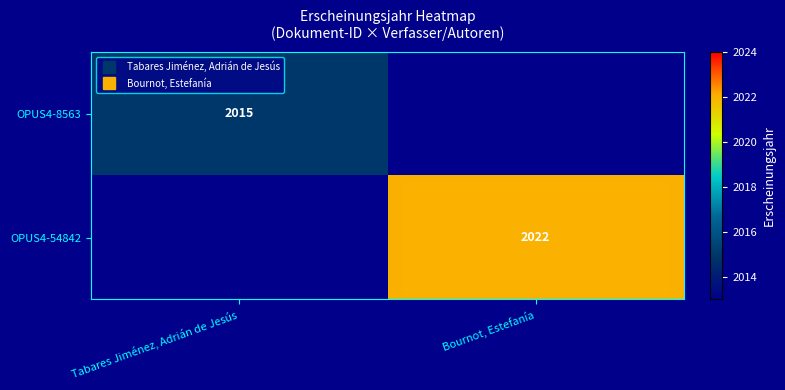

Which series changed the most between Tabares Jiménez, Adrián de Jesús and Bournot, Estefanía?

OPUS4-54842